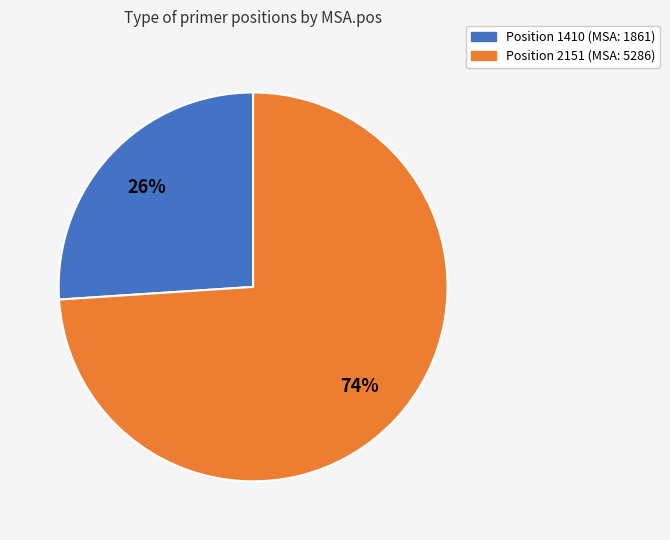

Count the number of slices in the pie.

2